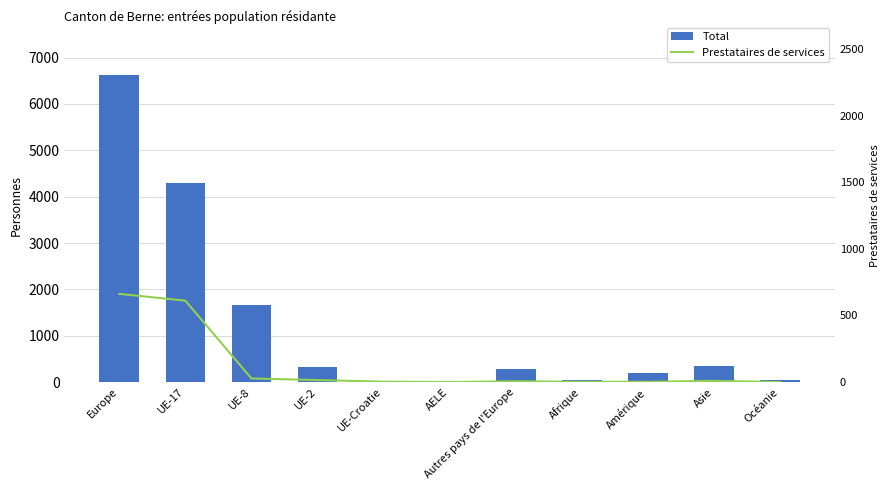

What is the difference between the maximum and second lowest values in the Total series?

6595